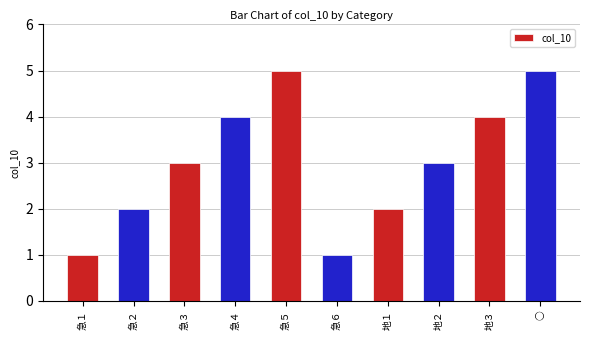

Does the chart contain stacked bars?

No